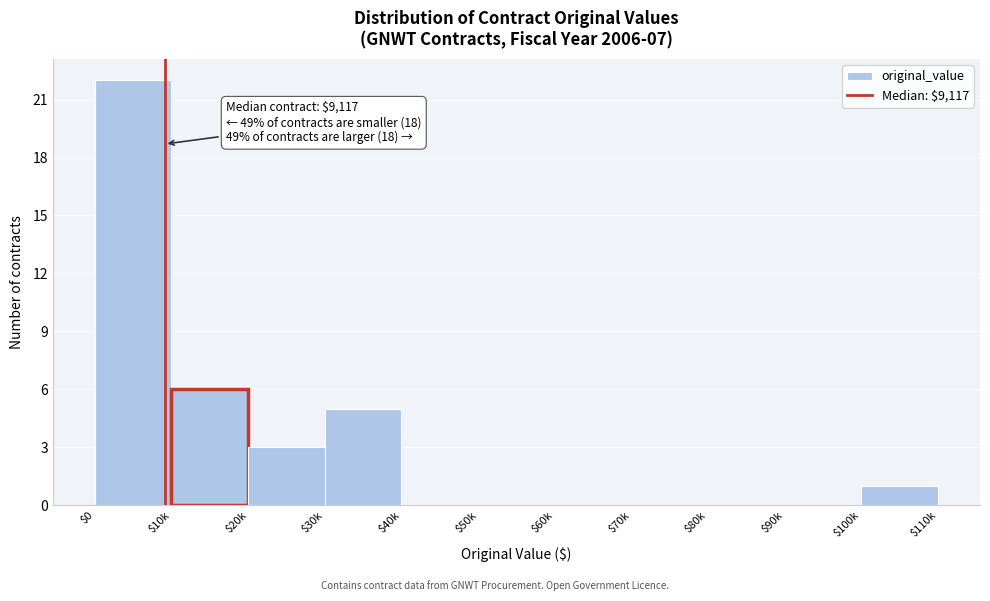

The value at $30k is 5. True or false?

True